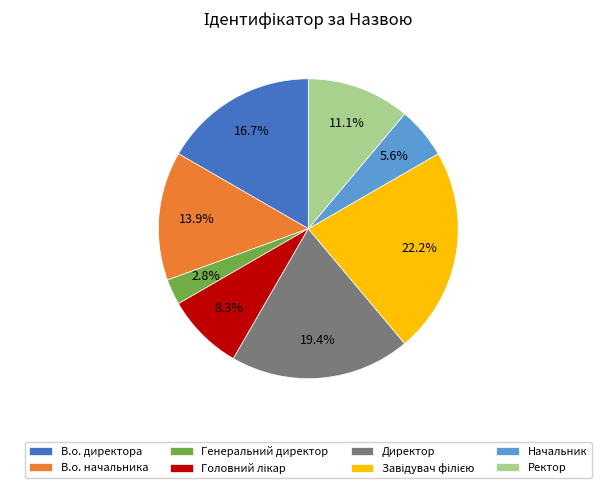

What is the smallest slice in the pie chart?

Генеральний директор